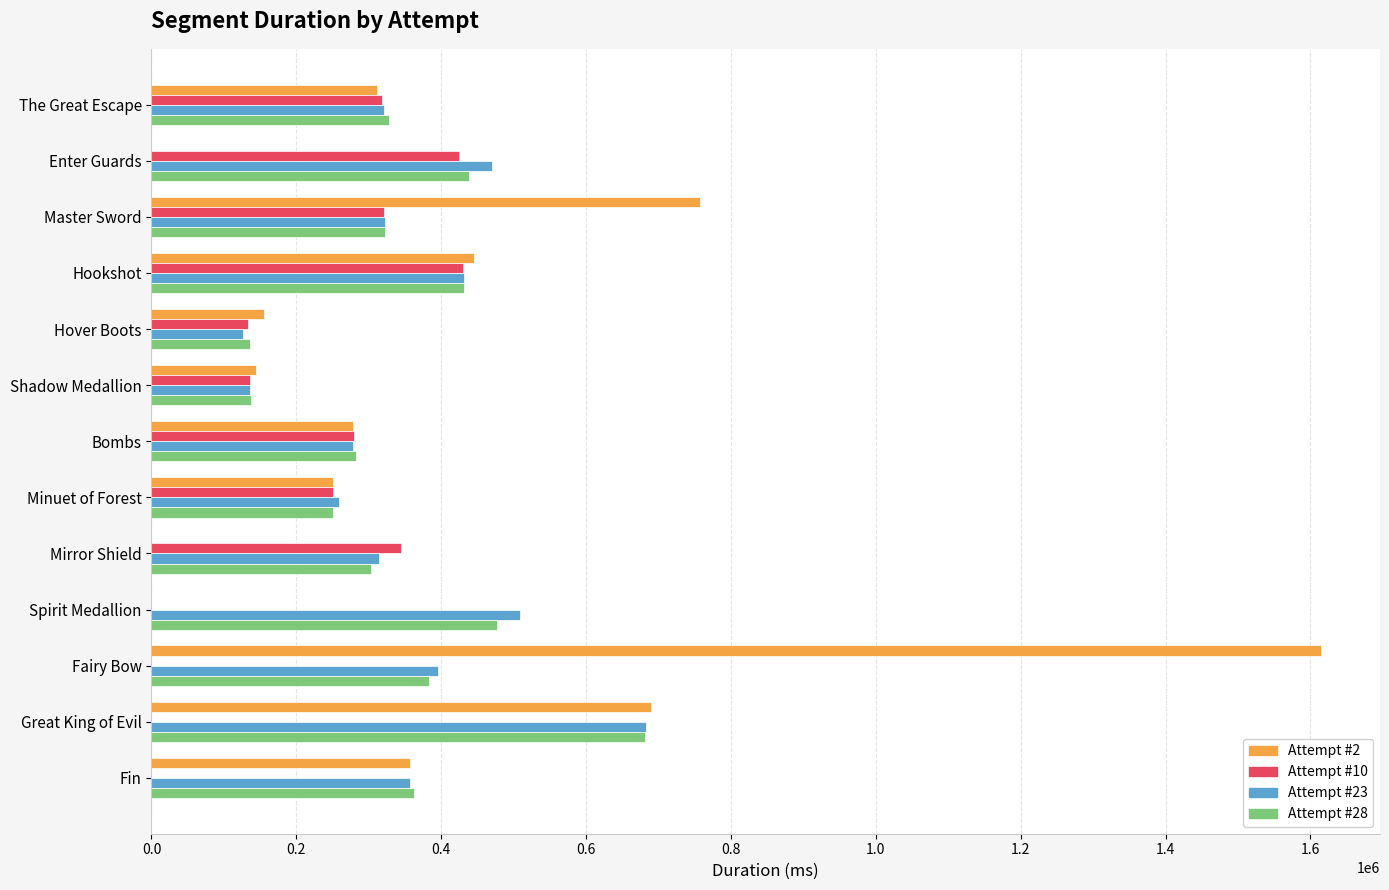

The value of Attempt #28 at Mirror Shield is 141689. True or false?

False